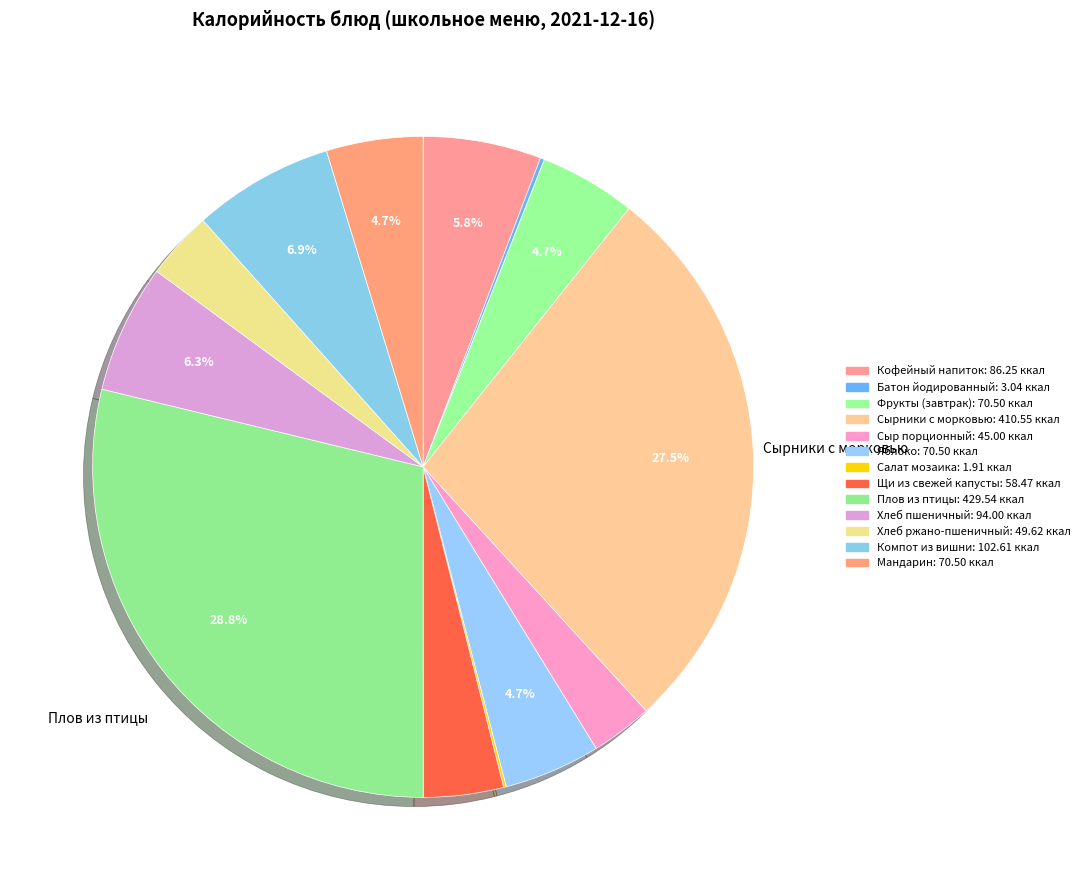

Do Компот из вишни and Сырники с морковью together represent more than half of the pie?

No